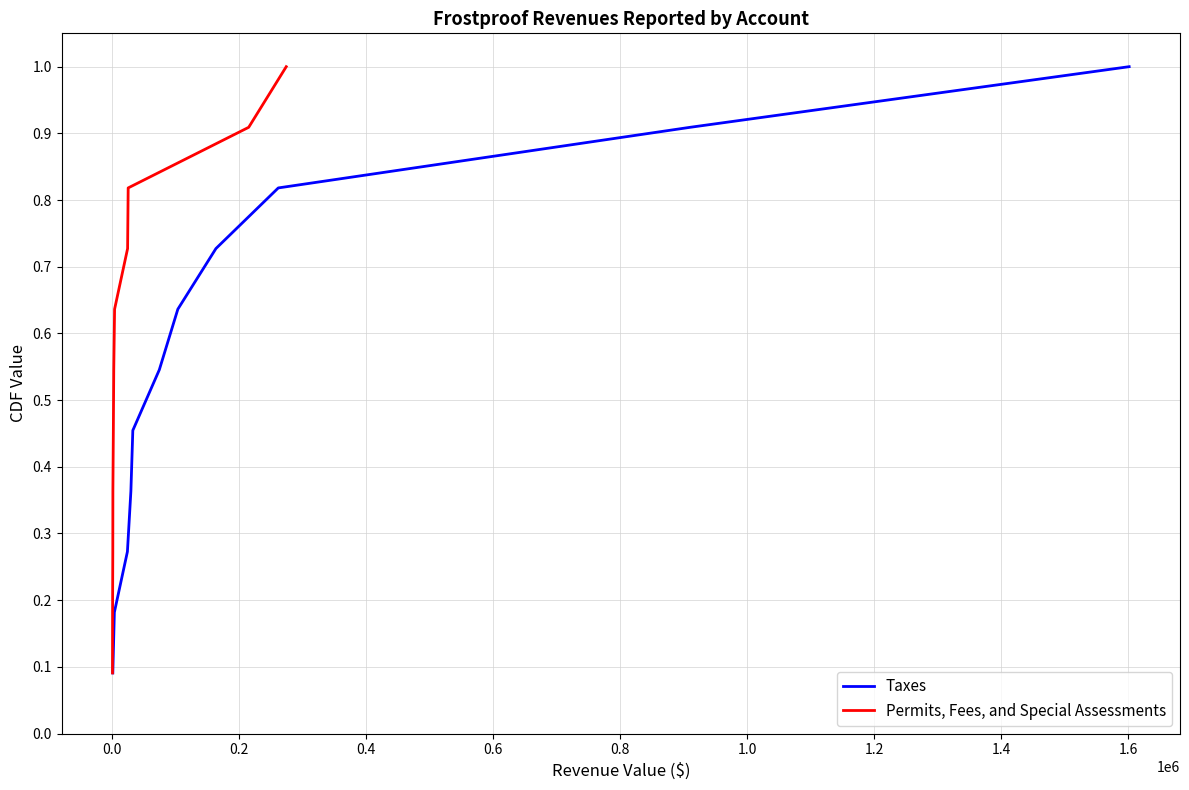

Does the chart display data point markers on the line(s)?

No